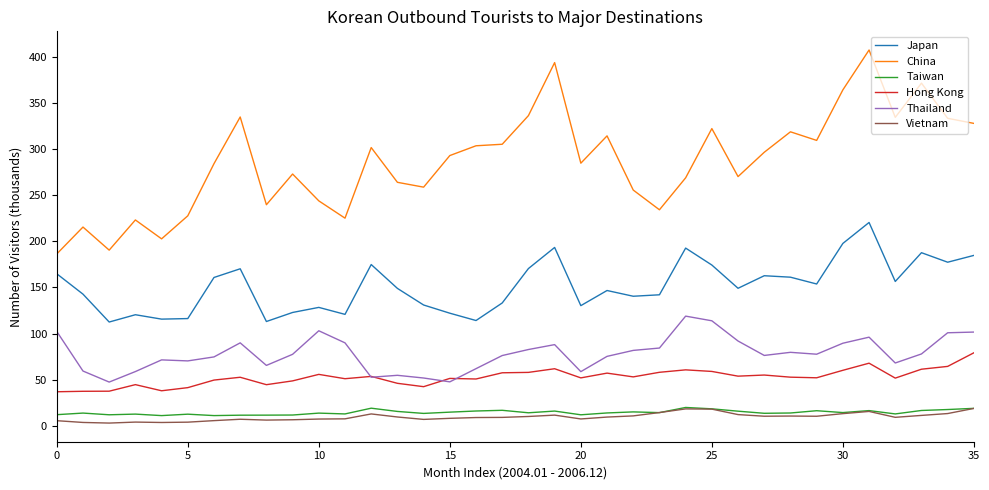

What is the minimum value for Hong Kong?

37.0